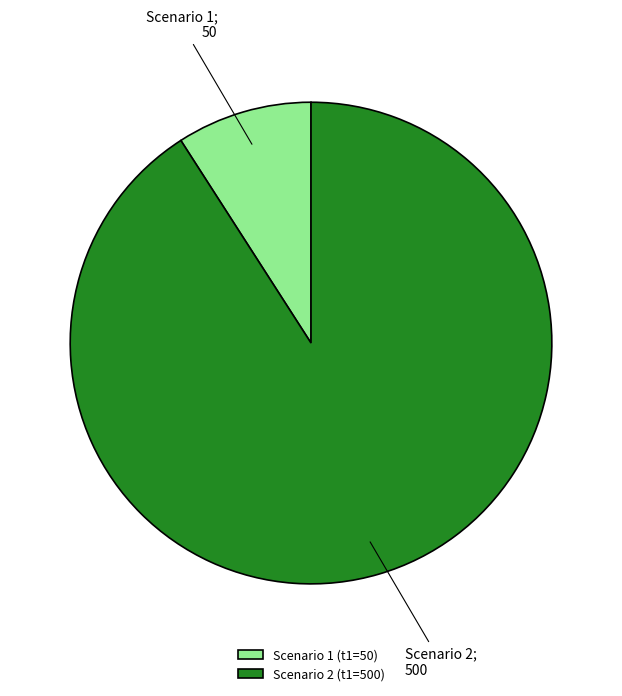

Rank the categories by value from lowest to highest.

Scenario 1 (t1=50), Scenario 2 (t1=500)